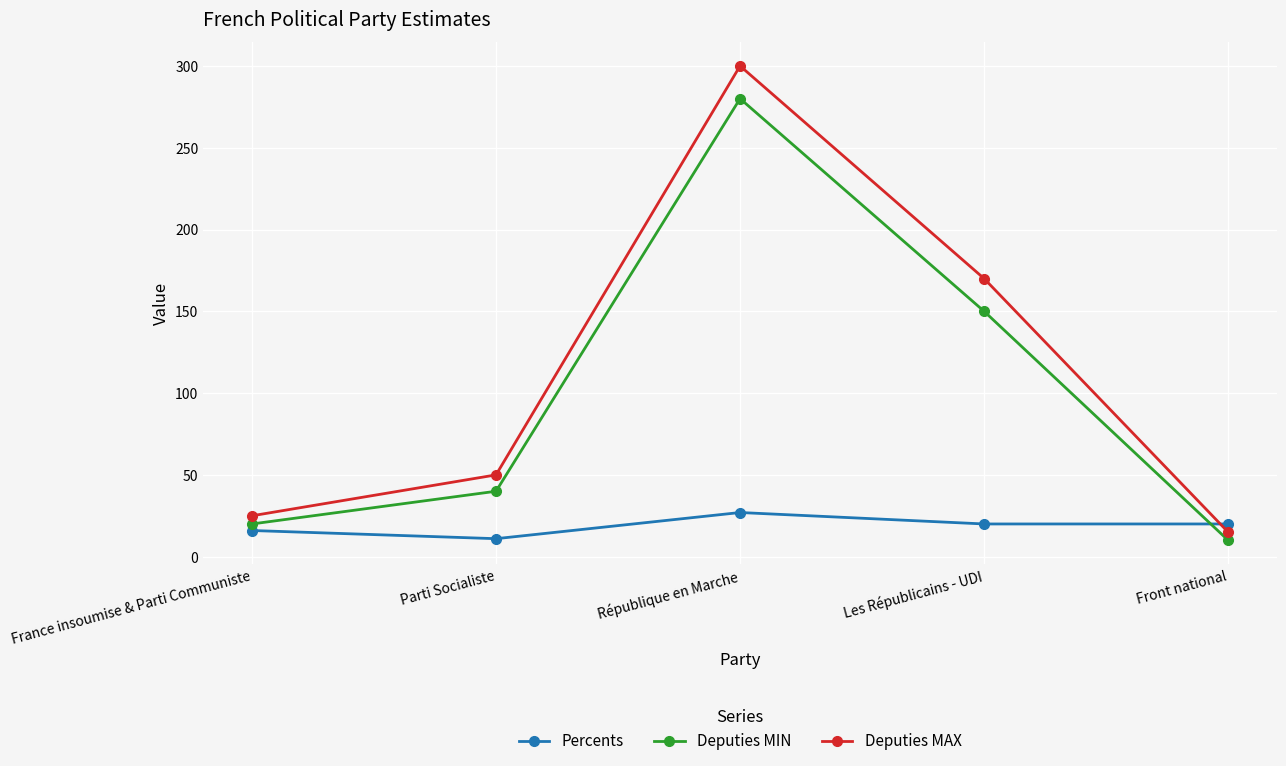

Is this an area chart (filled region under the line)?

No